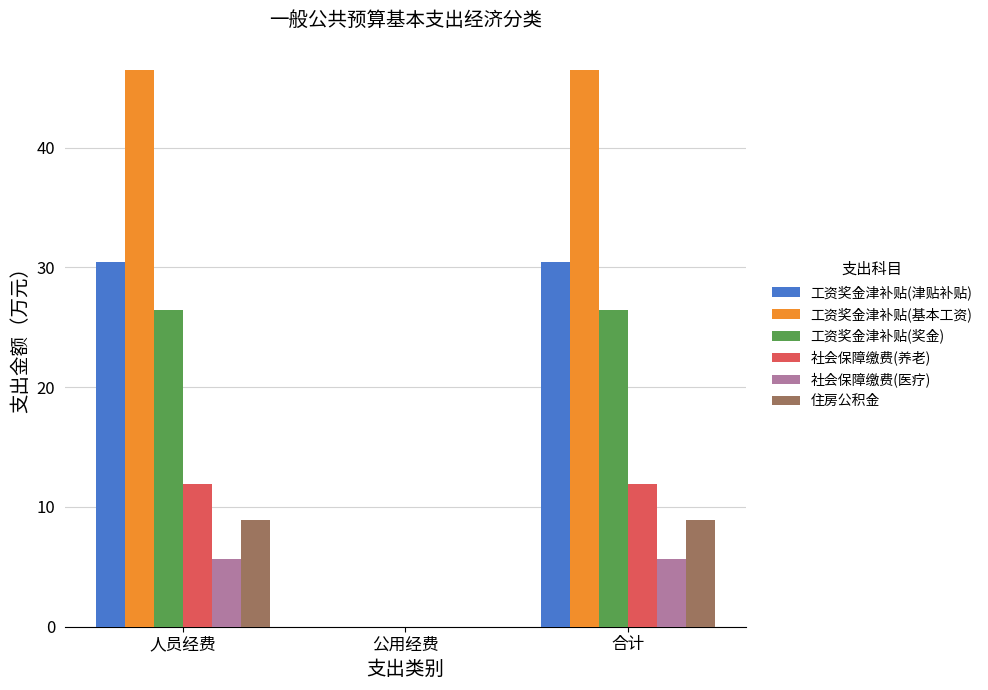

Are the bars grouped side by side (vs. stacked)?

Yes